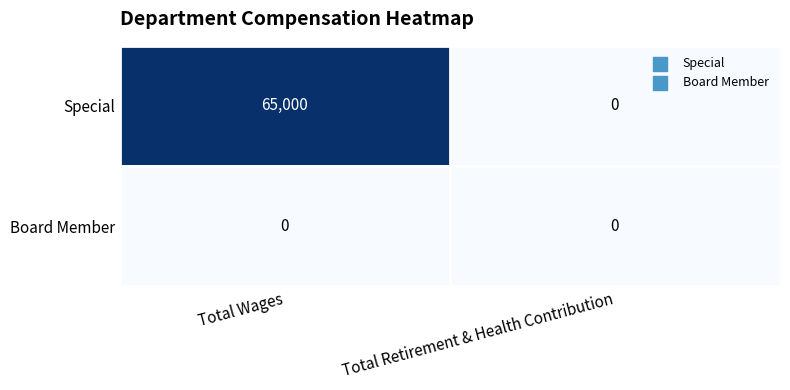

What is the spread (max minus min) of values at Total Wages?

65000